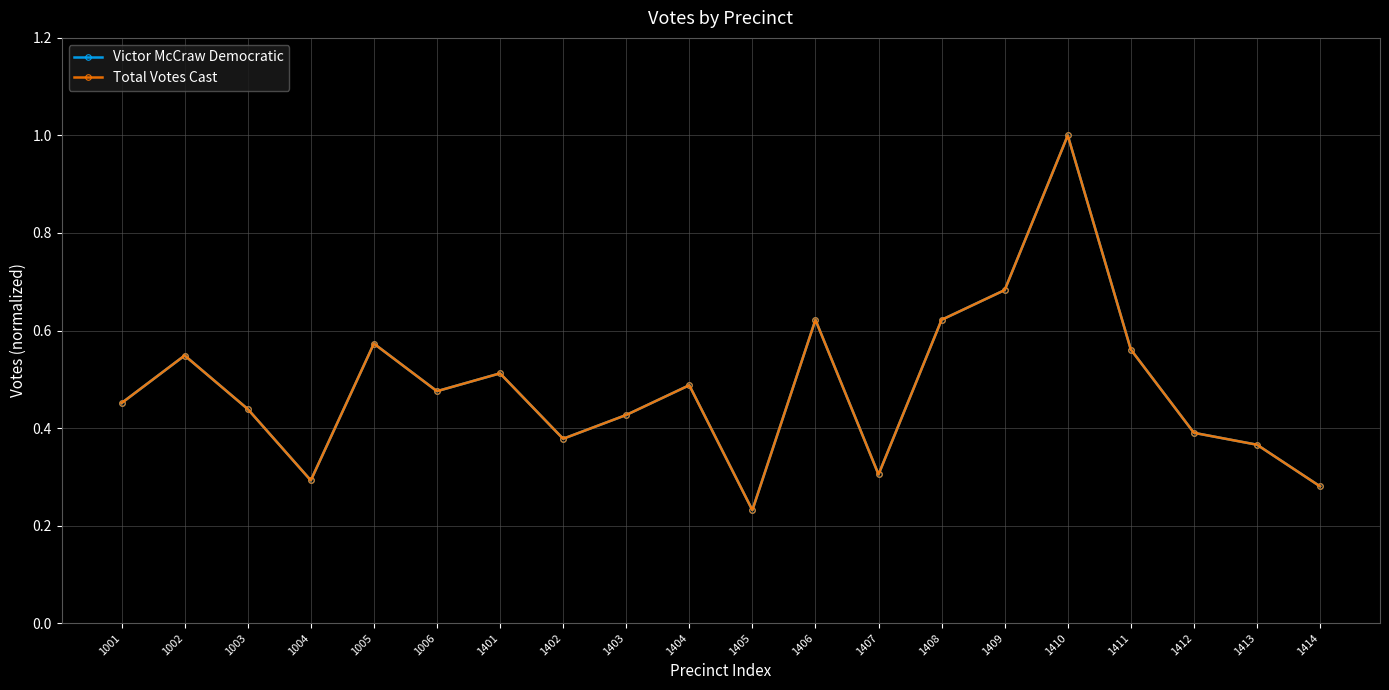

What is the sum of the Total Votes Cast values at 1413 and 1406?

1.0